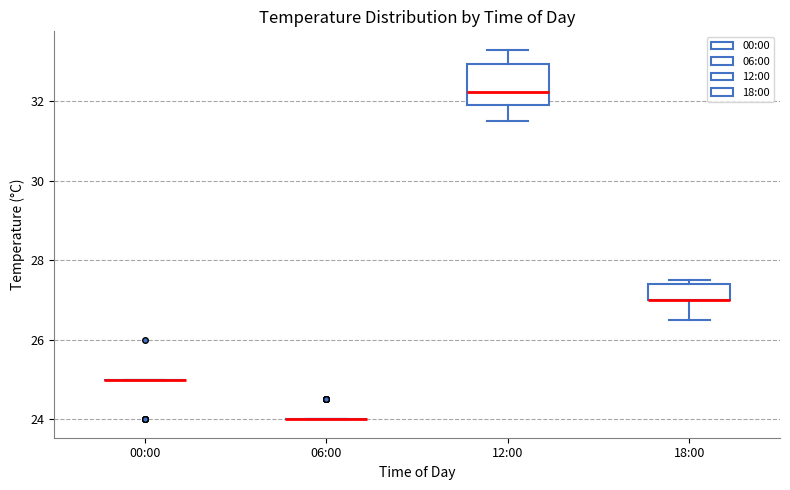

Where does the median line of the box for 12:00 sit on the y-axis? The values are not printed on the chart, so give them approximately, as read against the axis.

32.2